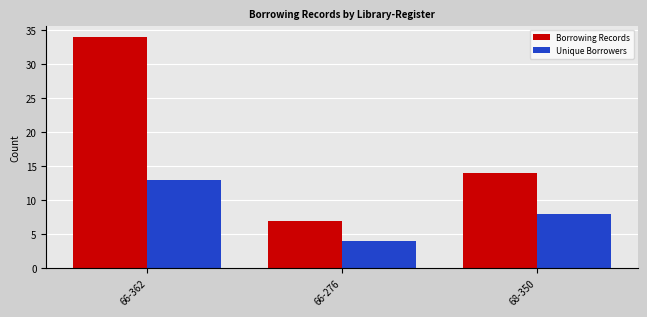

How many bars are there in total?

6